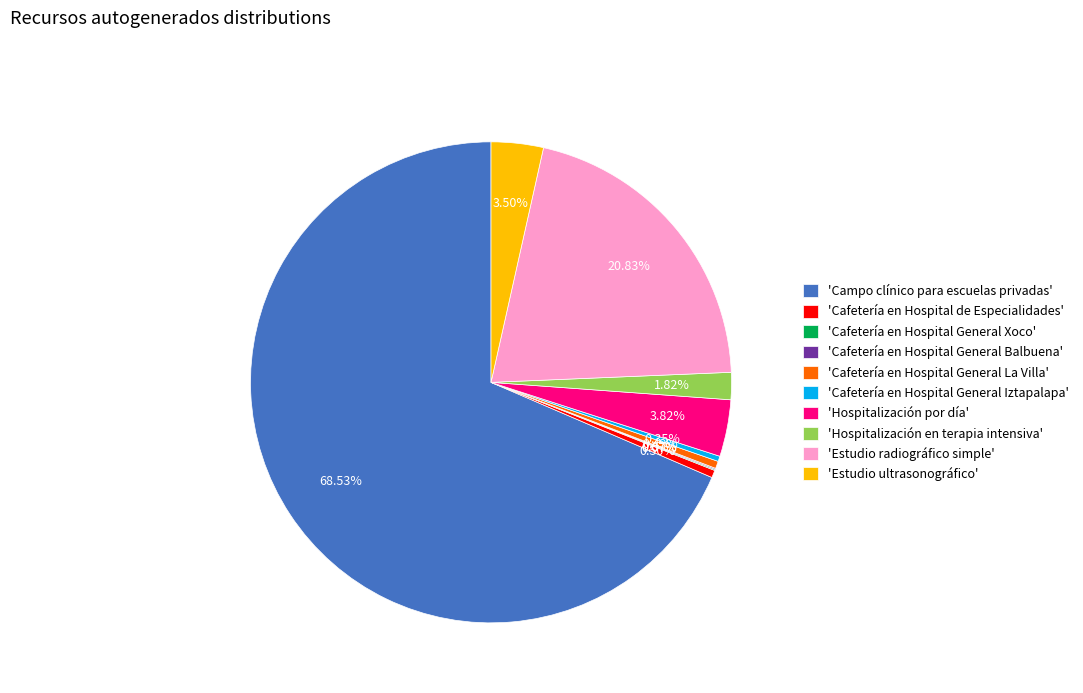

Which category has the biggest portion of the pie?

'Campo clínico para escuelas privadas'